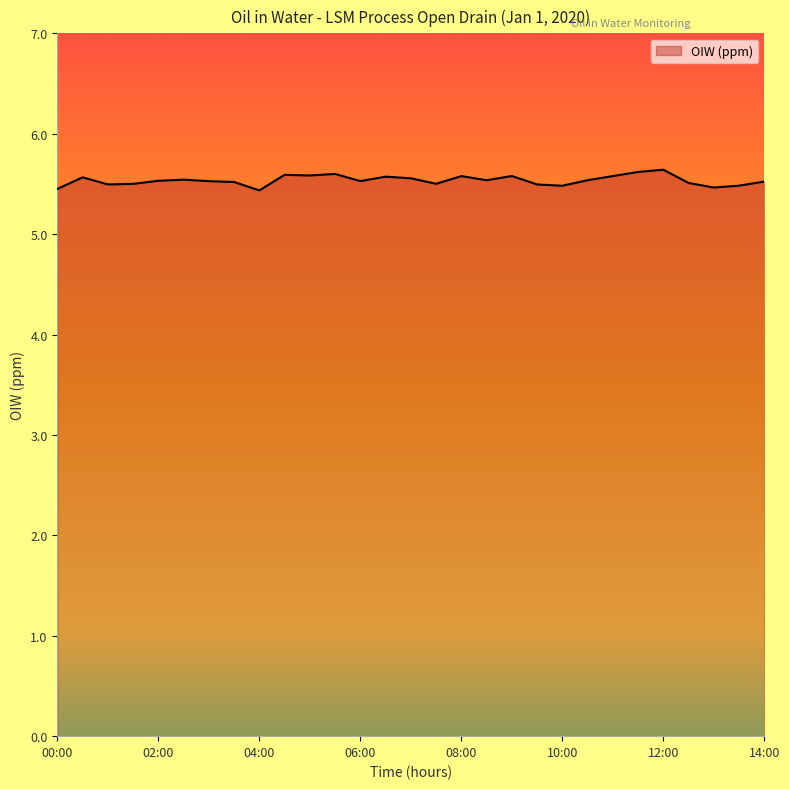

What is the maximum value shown in the chart?

5.6